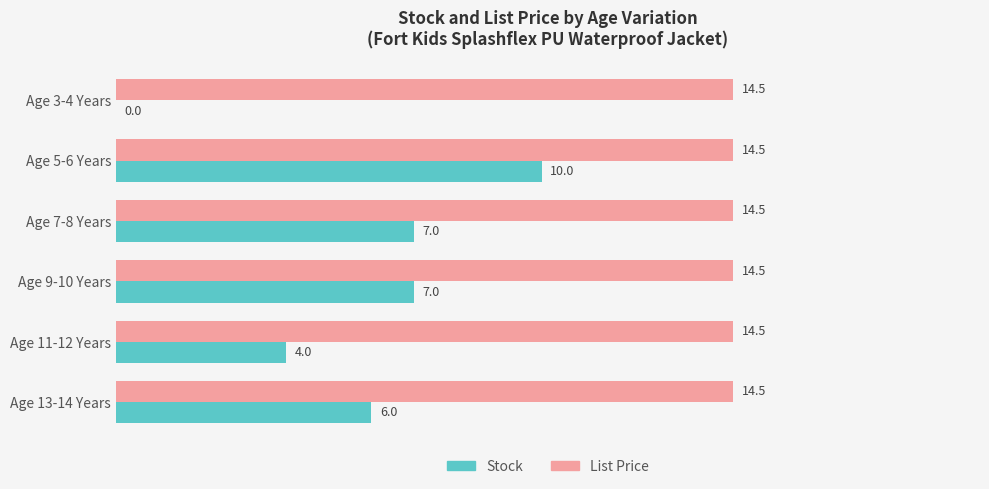

Between Age 3-4 Years and Age 13-14 Years, which series saw the biggest shift?

Stock